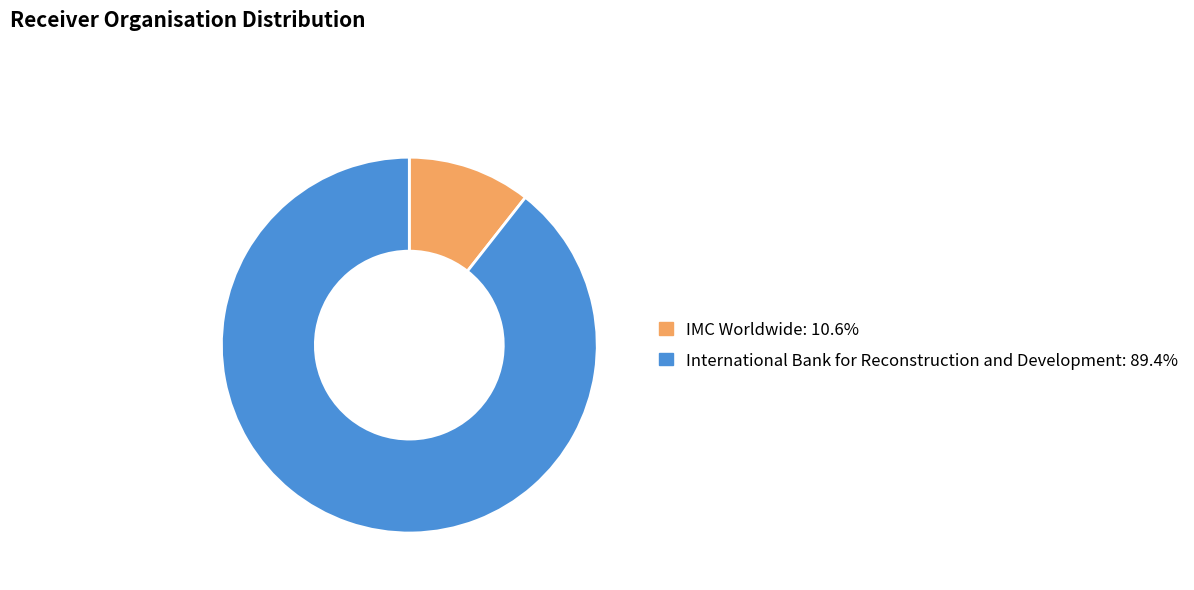

How many segments does this pie chart have?

2